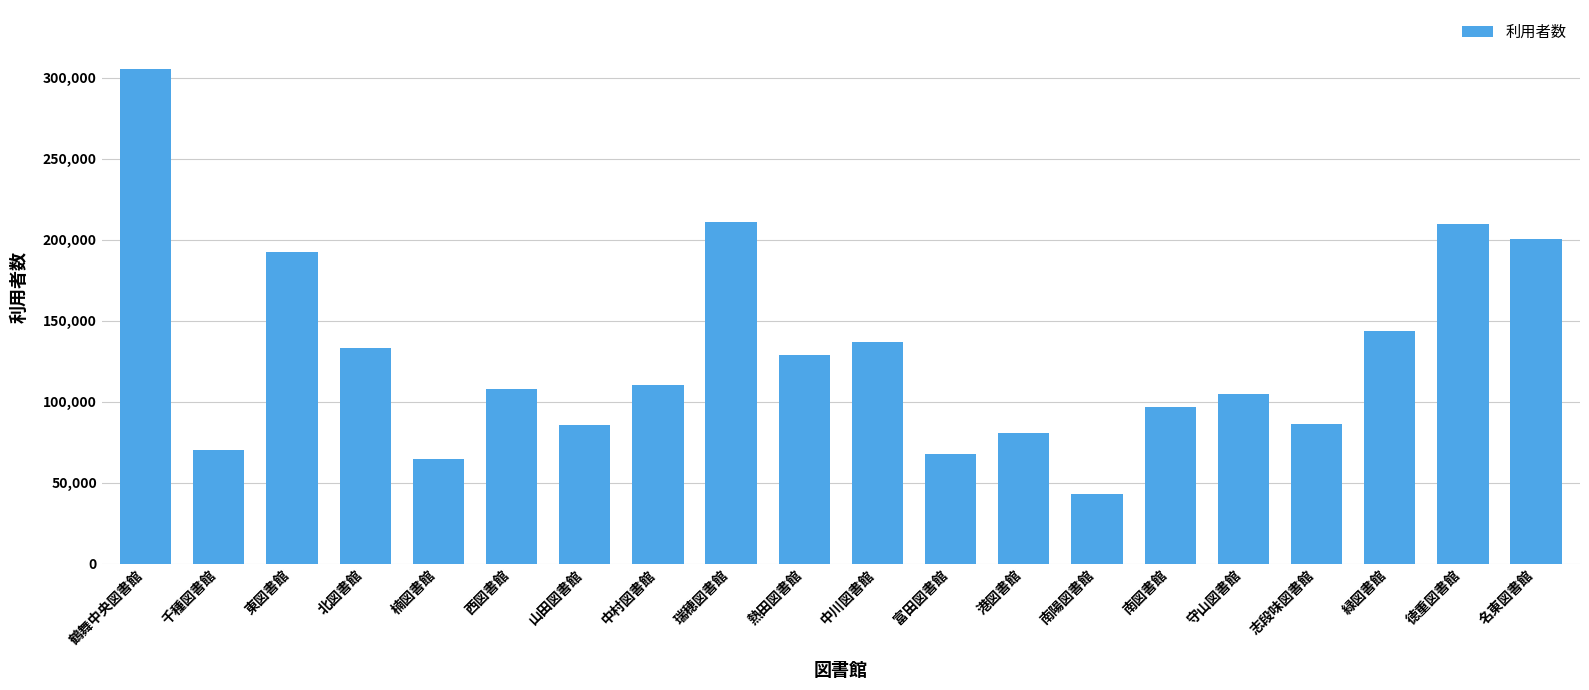

How many values are below 110008?

10